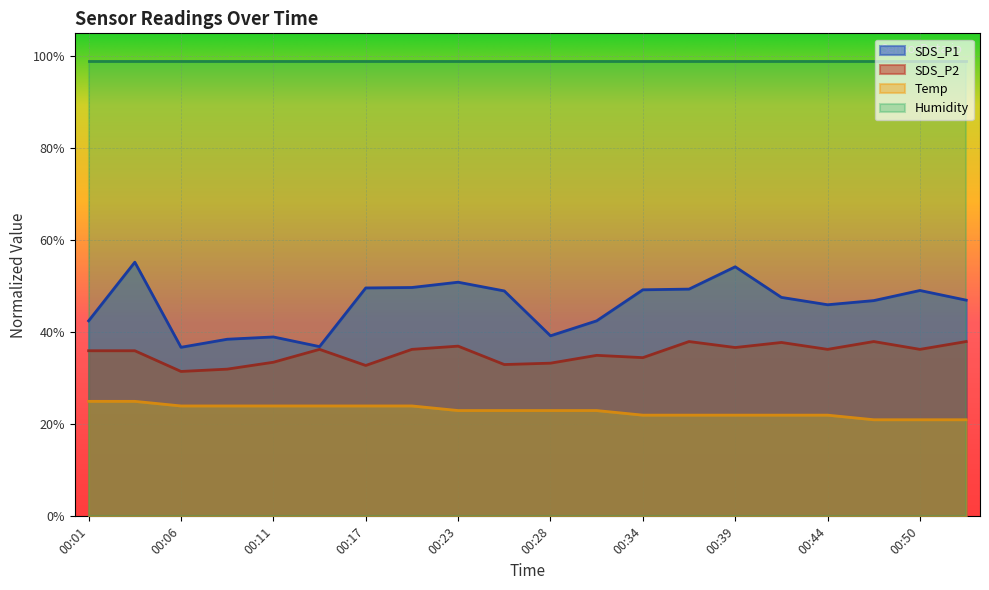

Which series has the largest range (max minus min)?

SDS_P1